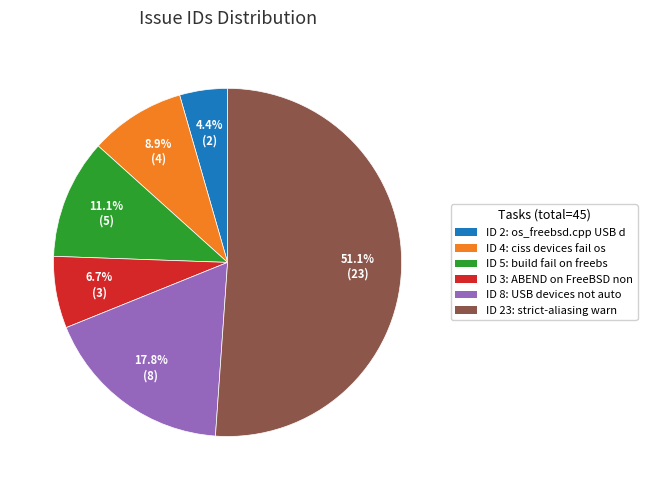

To the nearest percent, what is the average slice percentage?

17%